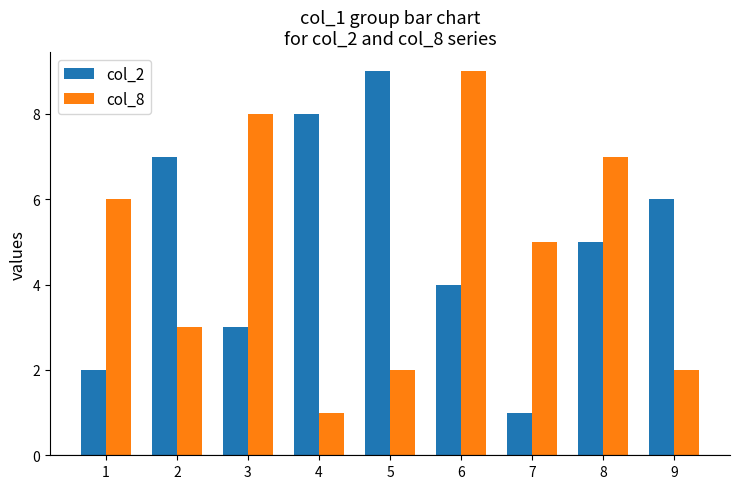

What is the value of the col_8 bar at the 6th from the left?

9